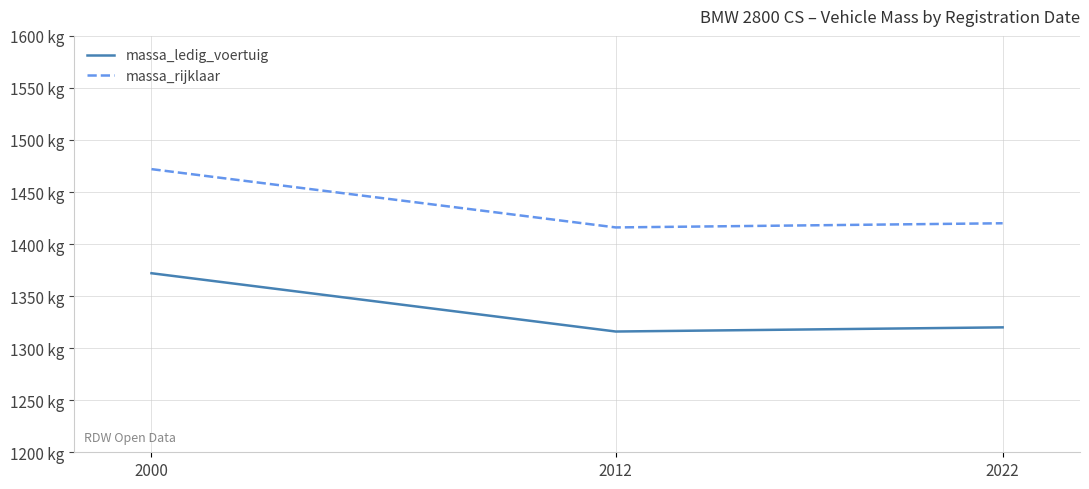

List the series in order of their overall mean, lowest first.

massa_ledig_voertuig, massa_rijklaar